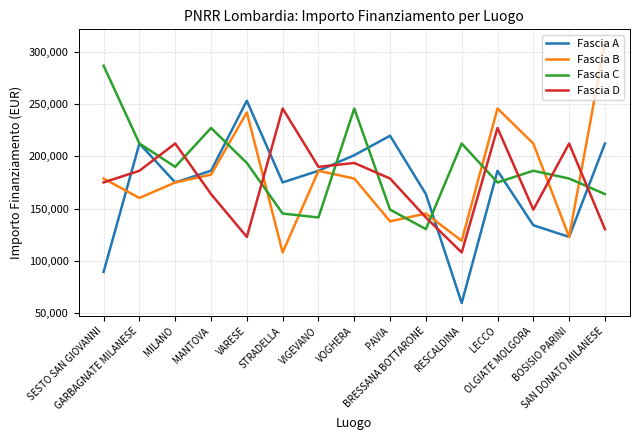

After their last crossing, which series has the higher values: Fascia B or Fascia C?

Fascia B